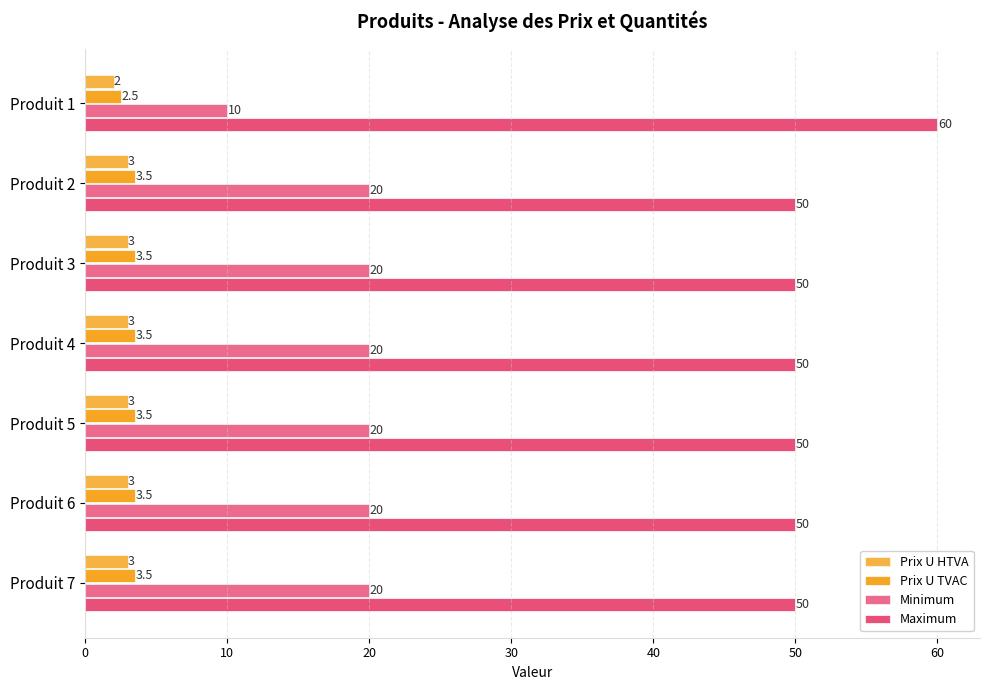

How many data points in Minimum are less than 20?

1